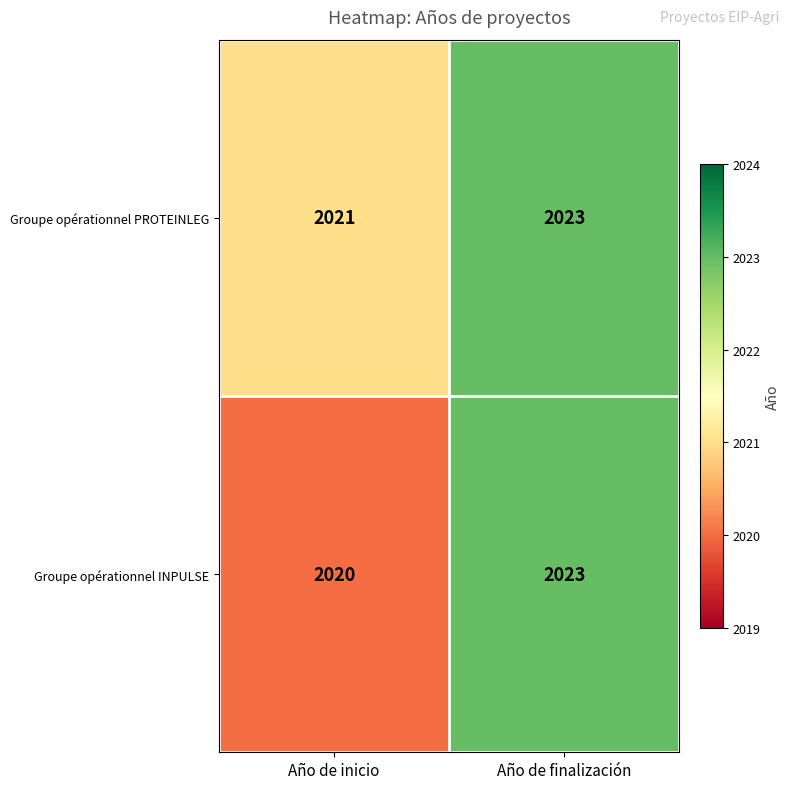

At which category is the sum across all series the highest?

Año de finalización